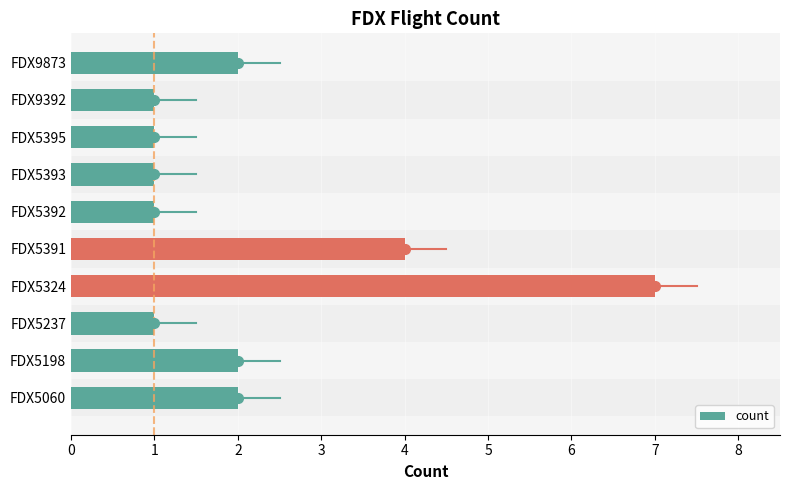

What is the maximum value shown in the chart?

7